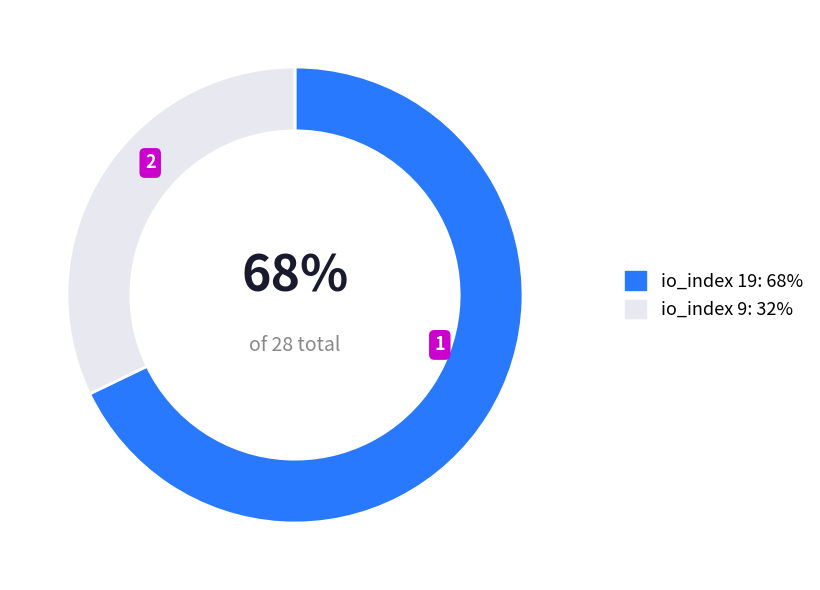

True or false: io_index 19: 68% accounts for 68% of the total.

True